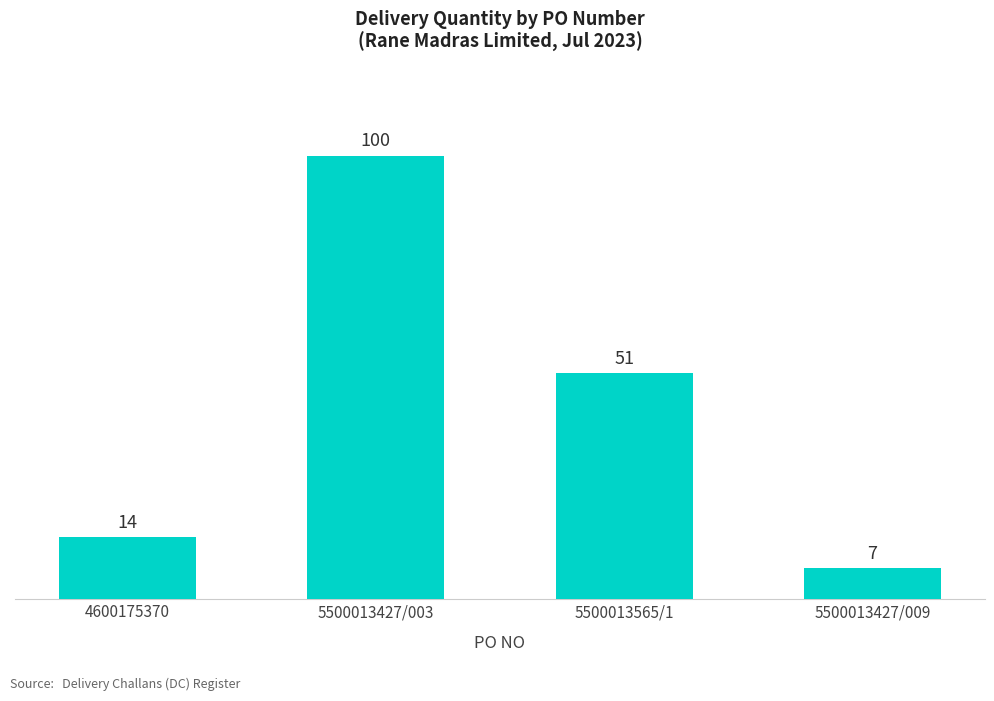

Where does the data first go above 51?

5500013427/003